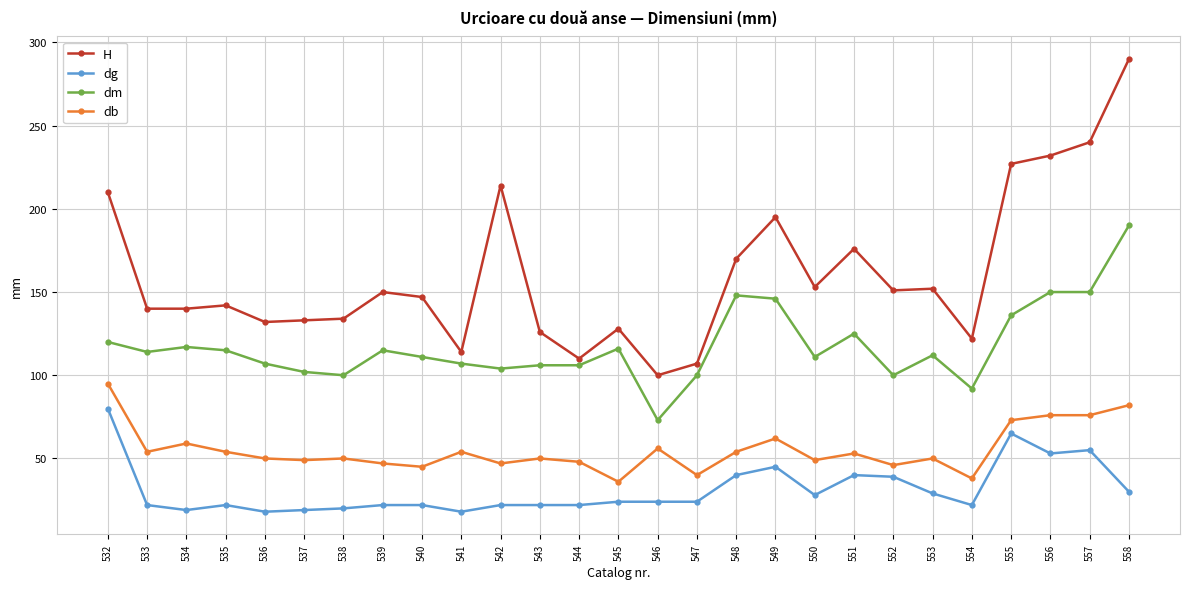

What is the difference between the H values at 548 and 532?

40